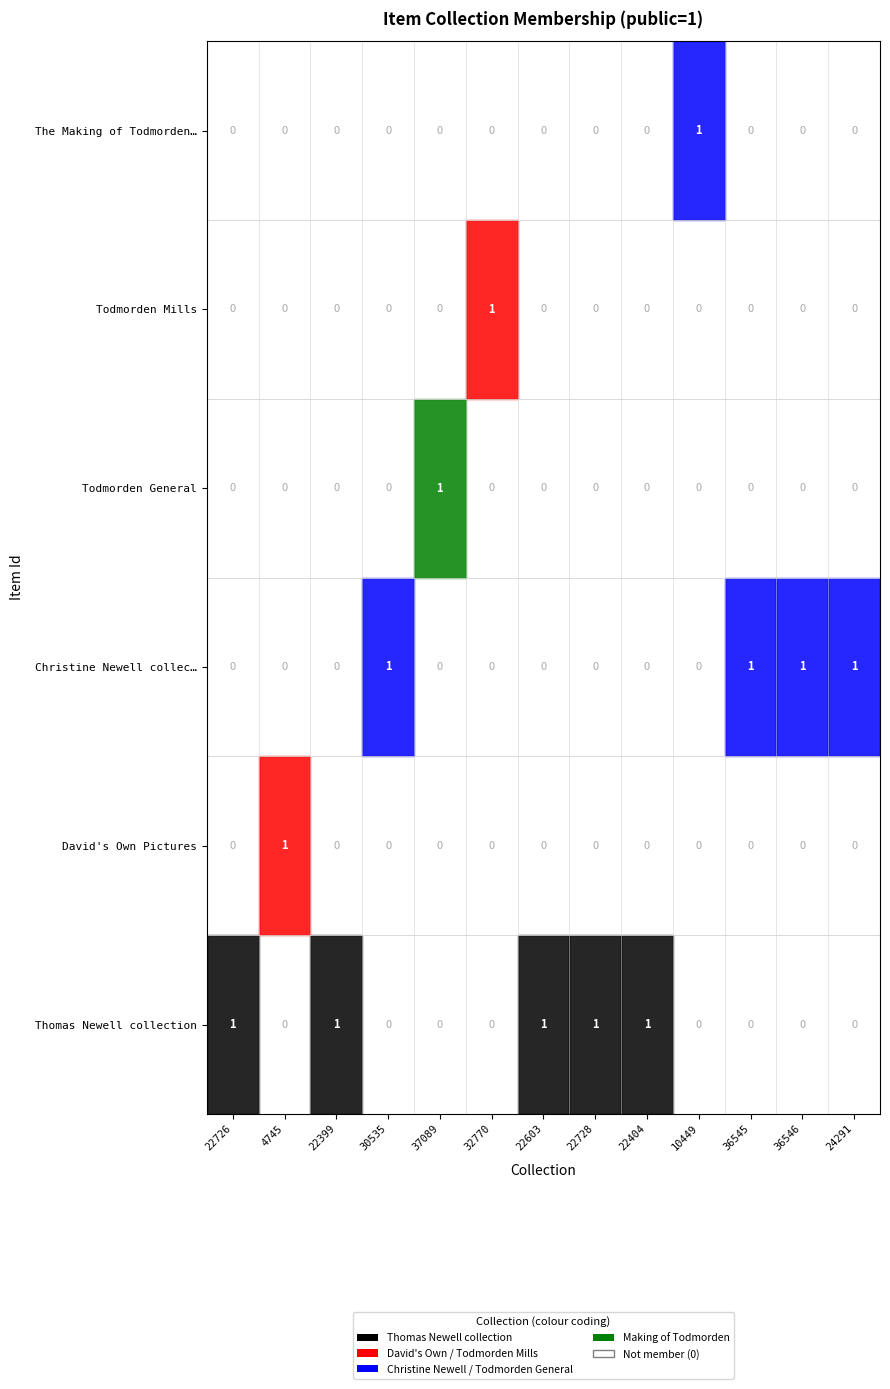

Count the The Making of Todmorden… values in the range 0 to 1.

13